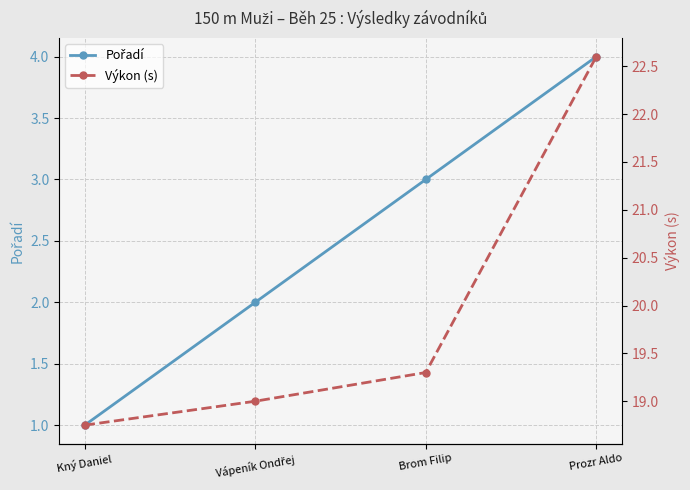

Between Kný Daniel and Vápeník Ondřej, which is larger?

Vápeník Ondřej